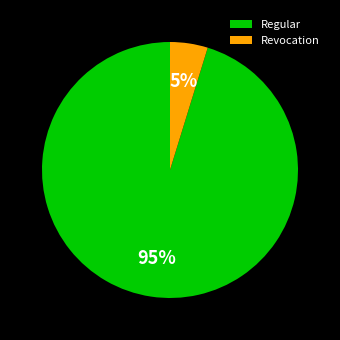

To the nearest percent, what portion does Regular represent?

95%